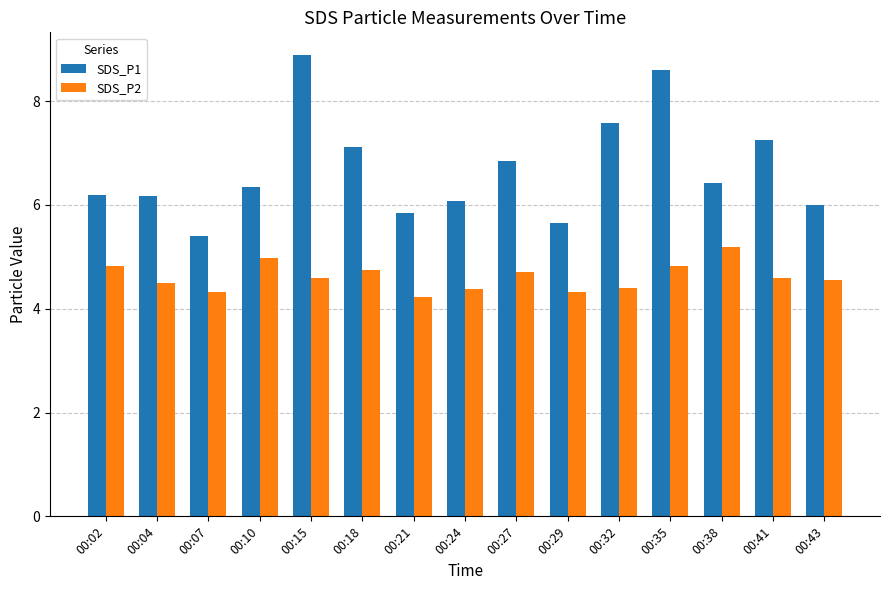

Which category has the highest value across all series?

00:15